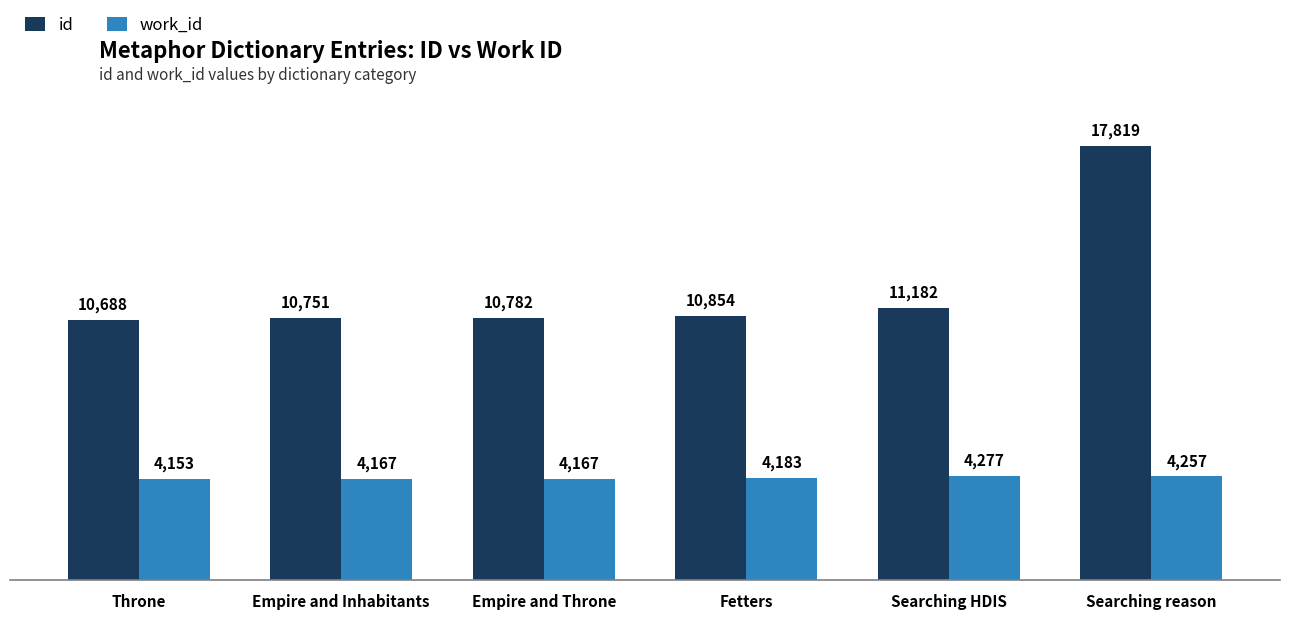

What is the approximate value of work_id at Empire and Inhabitants?

4167